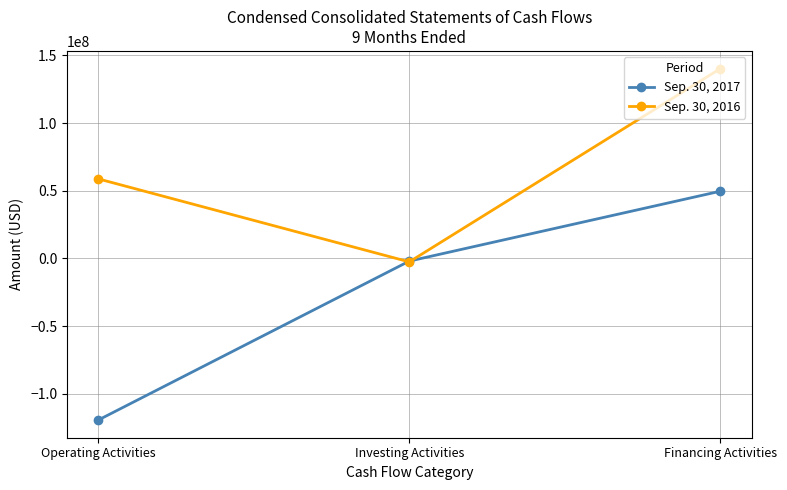

What is the difference between the maximum and minimum values in the Sep. 30, 2016 series?

142923000